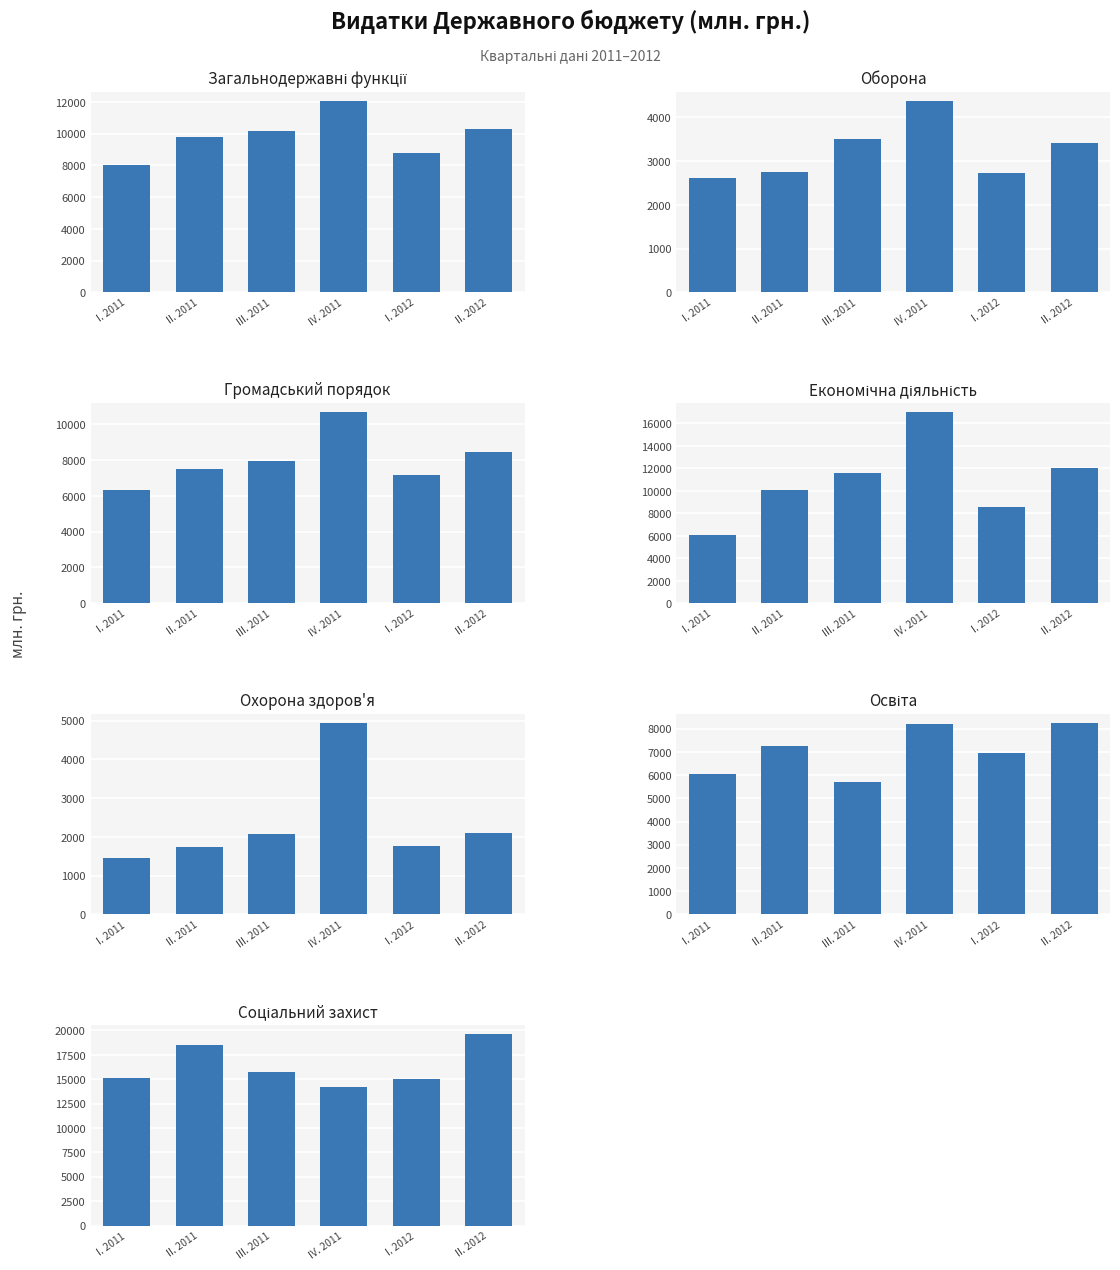

The value of III. 2011 at 1 is 921.7. True or false?

False